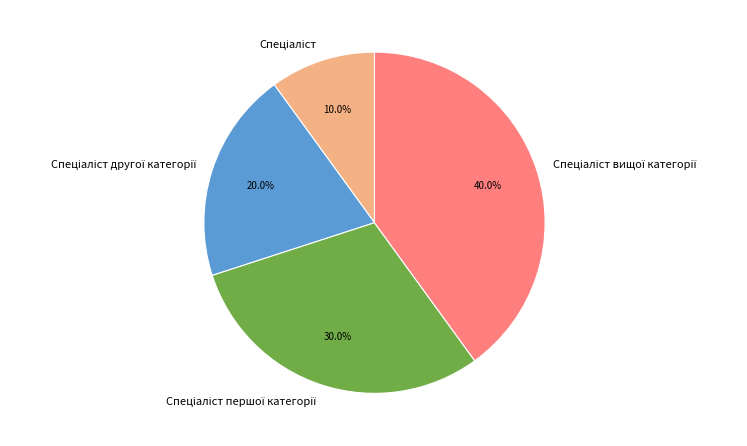

Does any single category account for the majority?

No